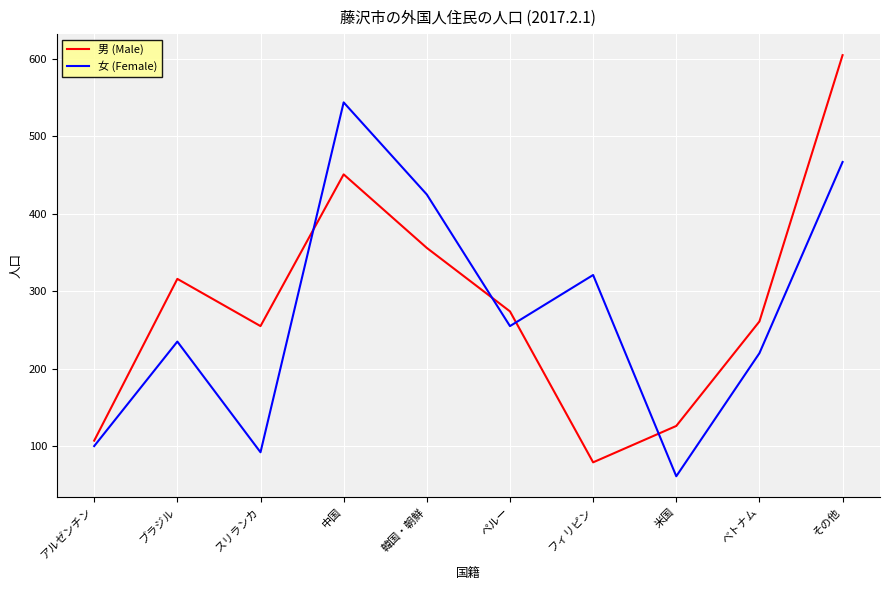

What are all the series names shown in the legend?

男 (Male), 女 (Female)